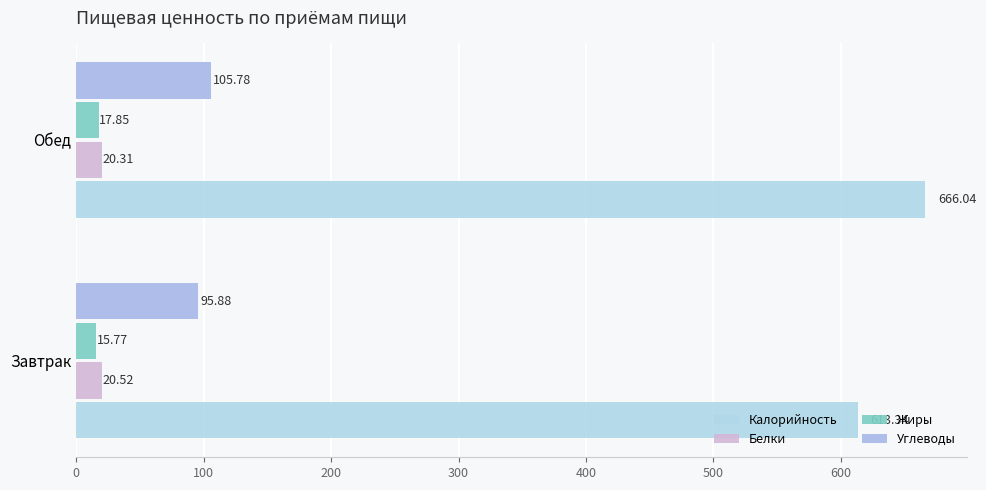

What is the highest value of the Углеводы series?

105.8